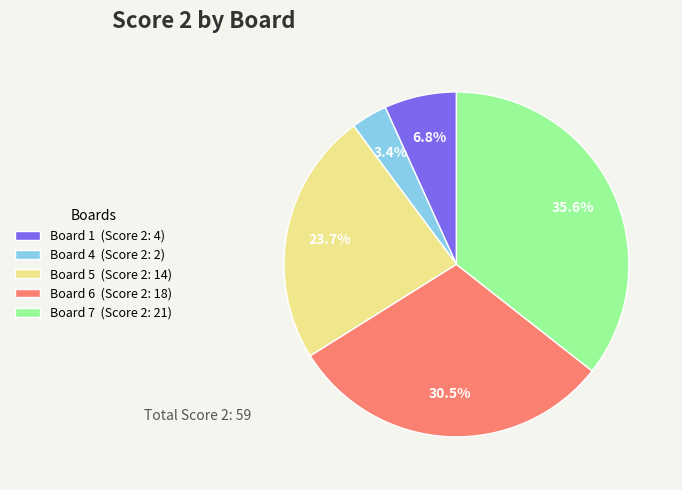

To the nearest percent, what is the difference between the largest and smallest slice percentages?

32%